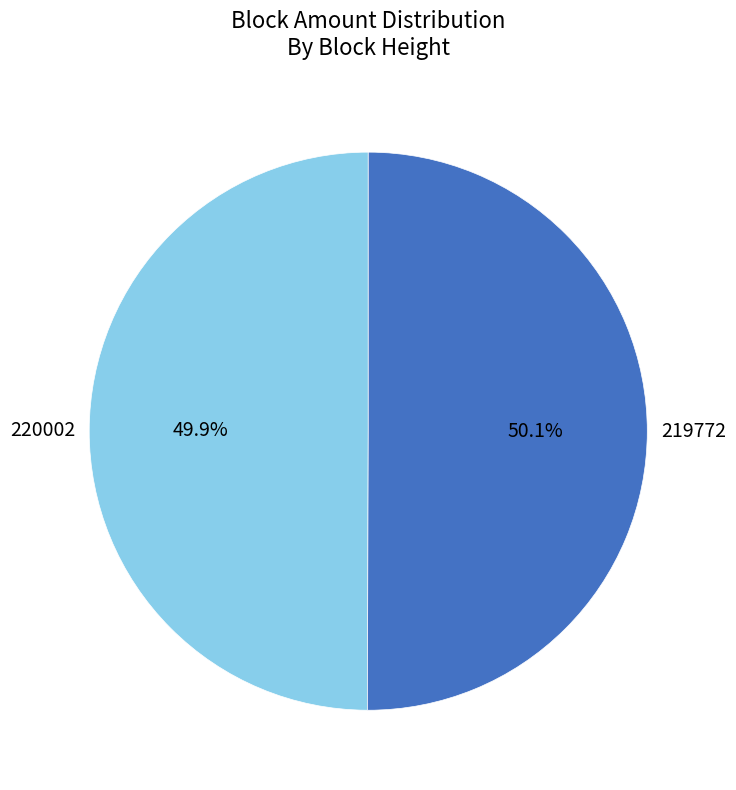

Is it true that 219772 is 62% of the pie?

False